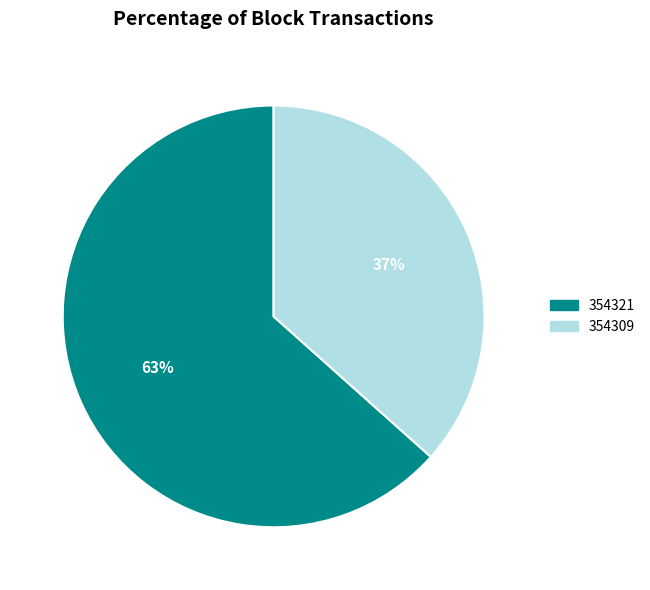

The 354321 slice represents 1% of the pie. True or false?

False